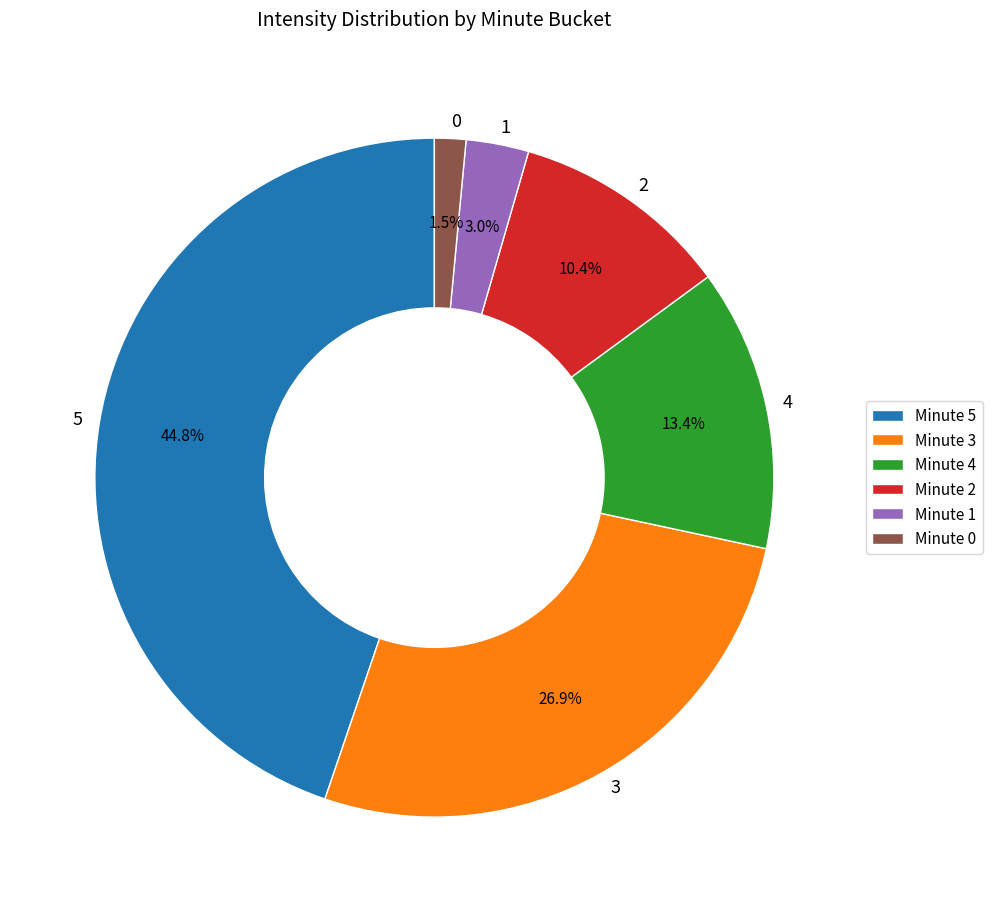

Rank the categories by value from lowest to highest.

0, 1, 2, 4, 3, 5